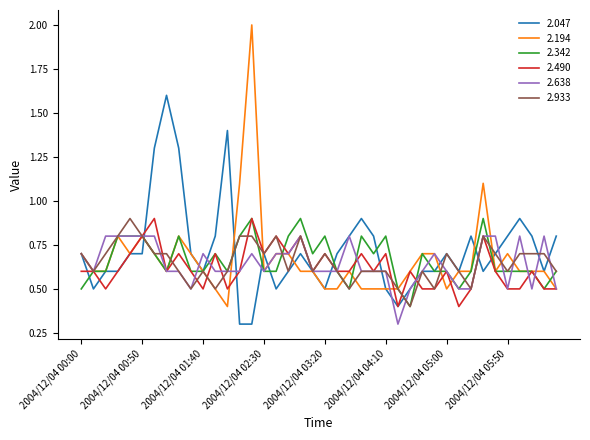

What is the minimum value shown in the chart?

0.3